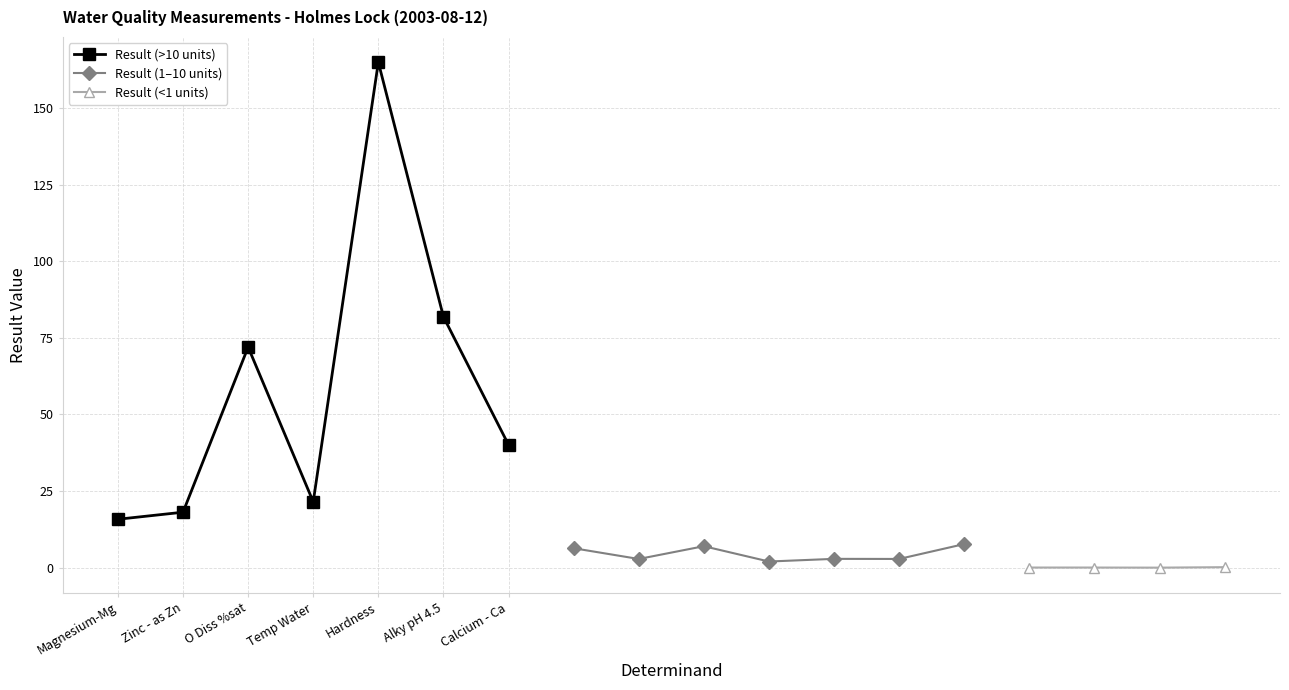

What is the change in value from Temp Water to NH3 un-ion?

-21.5